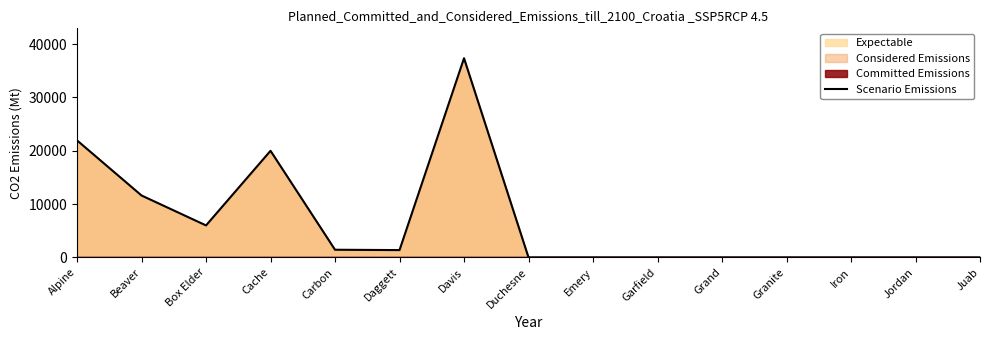

Does the chart display data point markers on the line(s)?

No